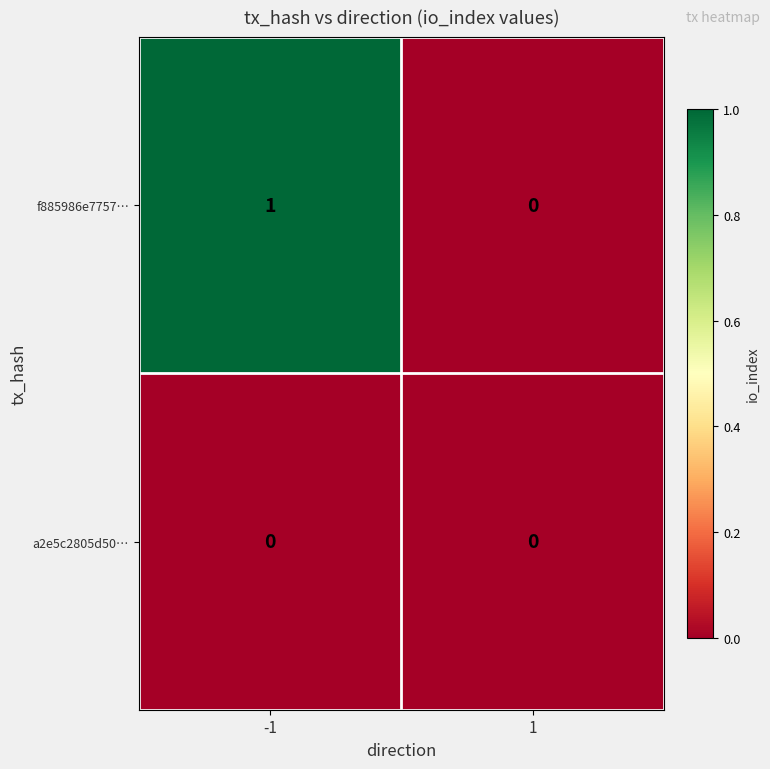

Which series has the largest total across all categories?

f885986e7757…